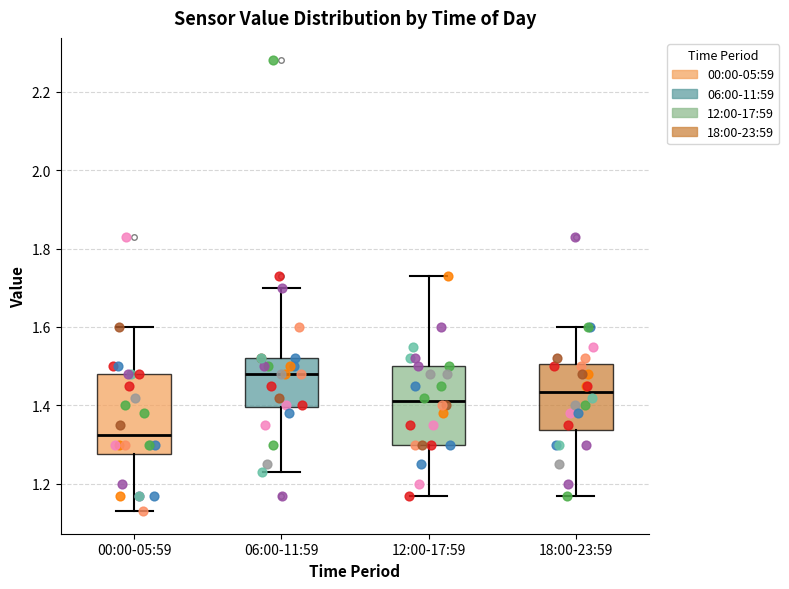

Reading left to right, read every box against the y-axis: the position of its median line, the range the box covers, and the ends of its whiskers. The values are not printed on the chart, so give them approximately, as read against the axis.

00:00-05:59: median 1.32, box 1.28 to 1.48, whiskers 1.14 to 1.60
06:00-11:59: median 1.48, box 1.40 to 1.52, whiskers 1.24 to 1.70
12:00-17:59: median 1.42, box 1.30 to 1.50, whiskers 1.18 to 1.74
18:00-23:59: median 1.44, box 1.34 to 1.50, whiskers 1.18 to 1.60